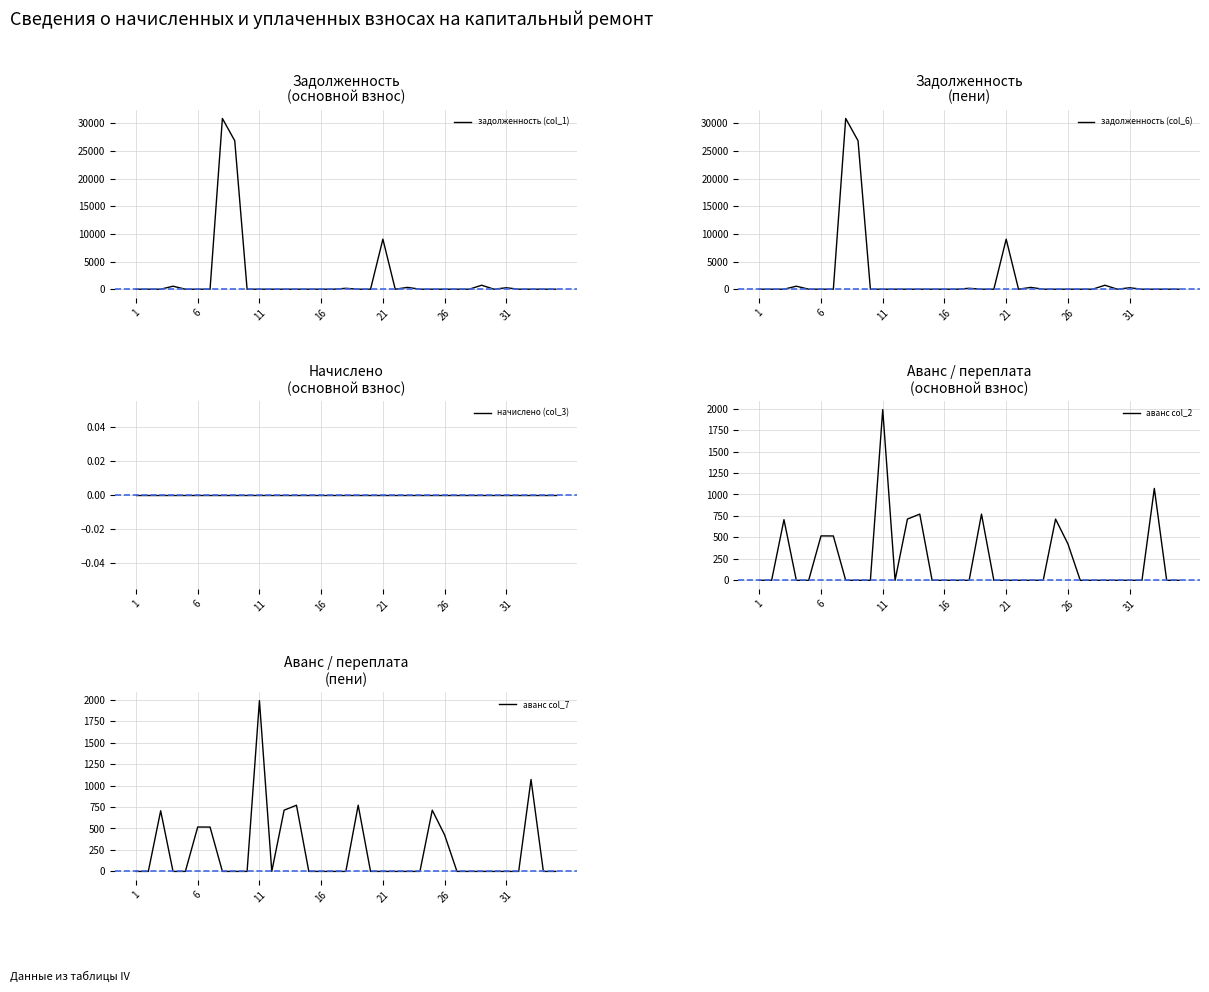

What is the highest value of the задолженность (col_1) series?

30849.1